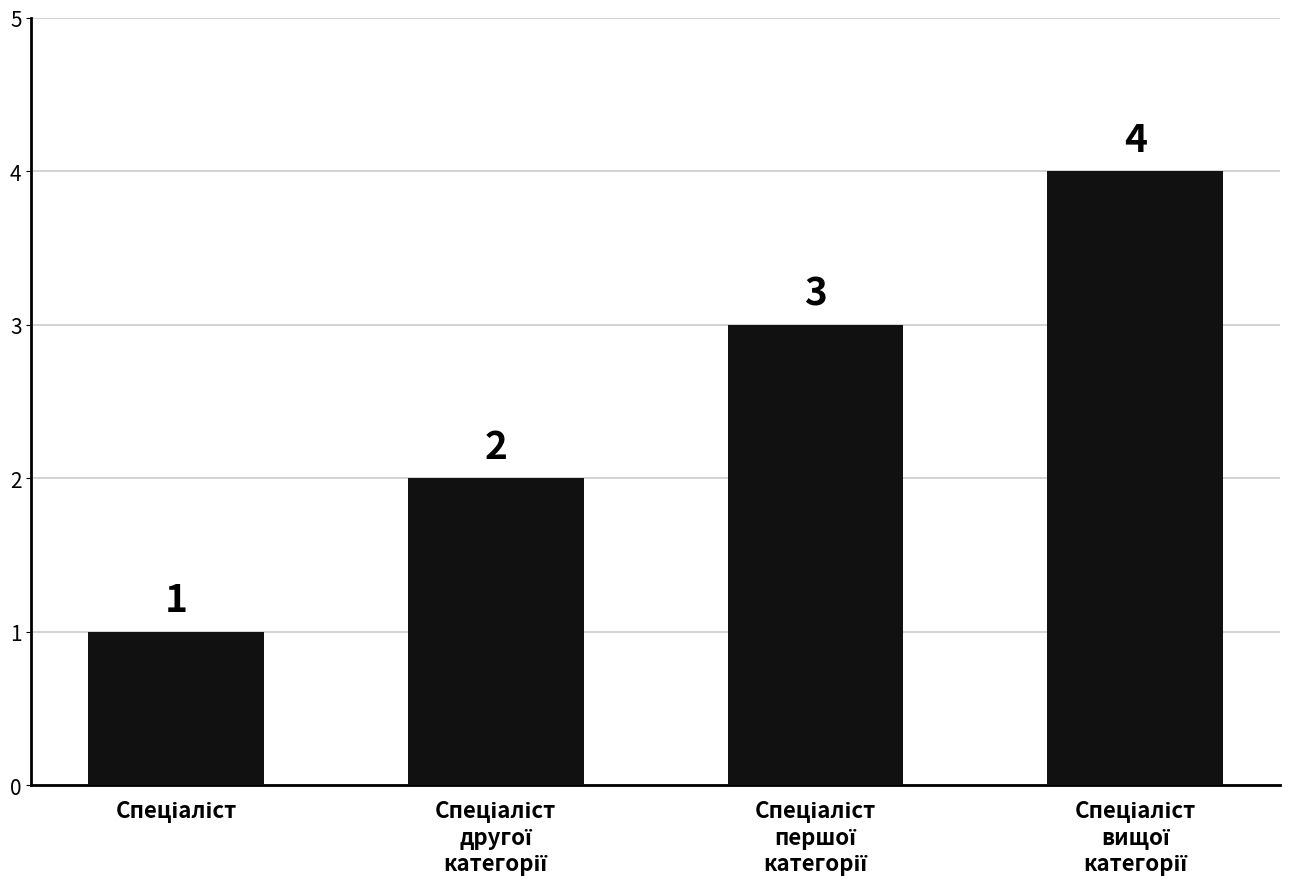

Count the values in the range 2 to 4.

3